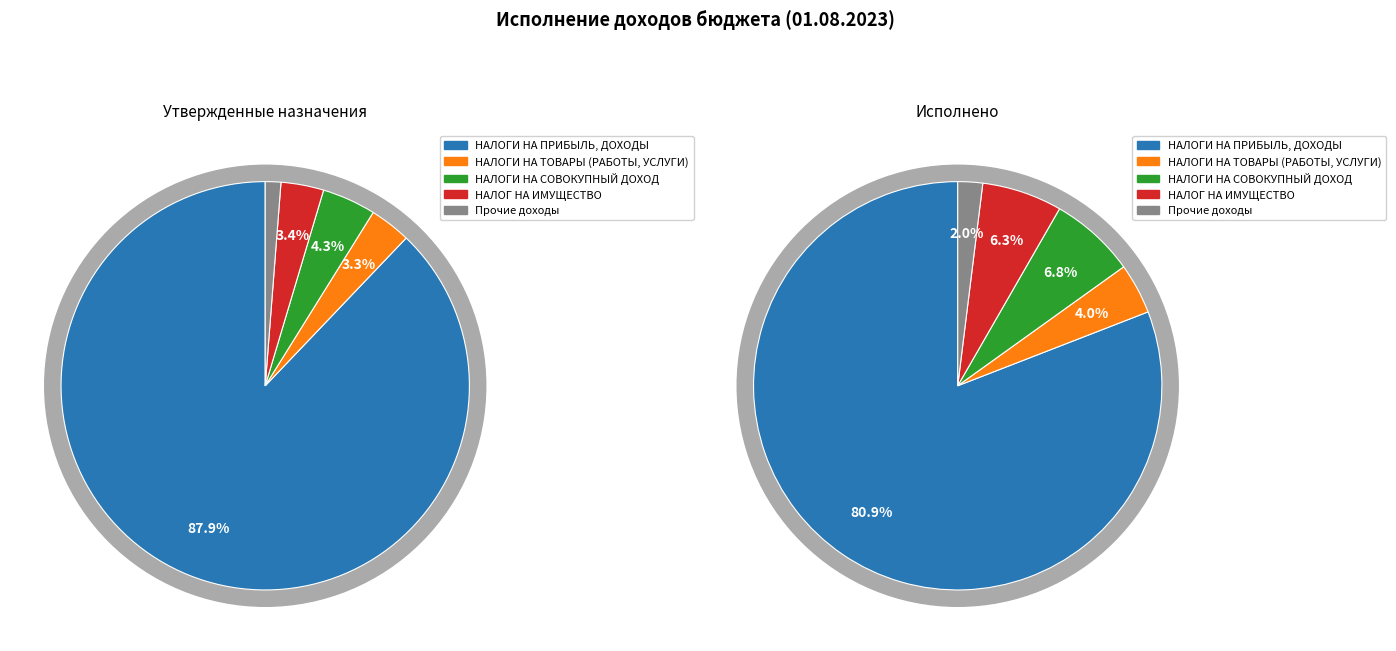

Combined, do Прочие доходы and НАЛОГ НА ИМУЩЕСТВО account for over 50%?

No